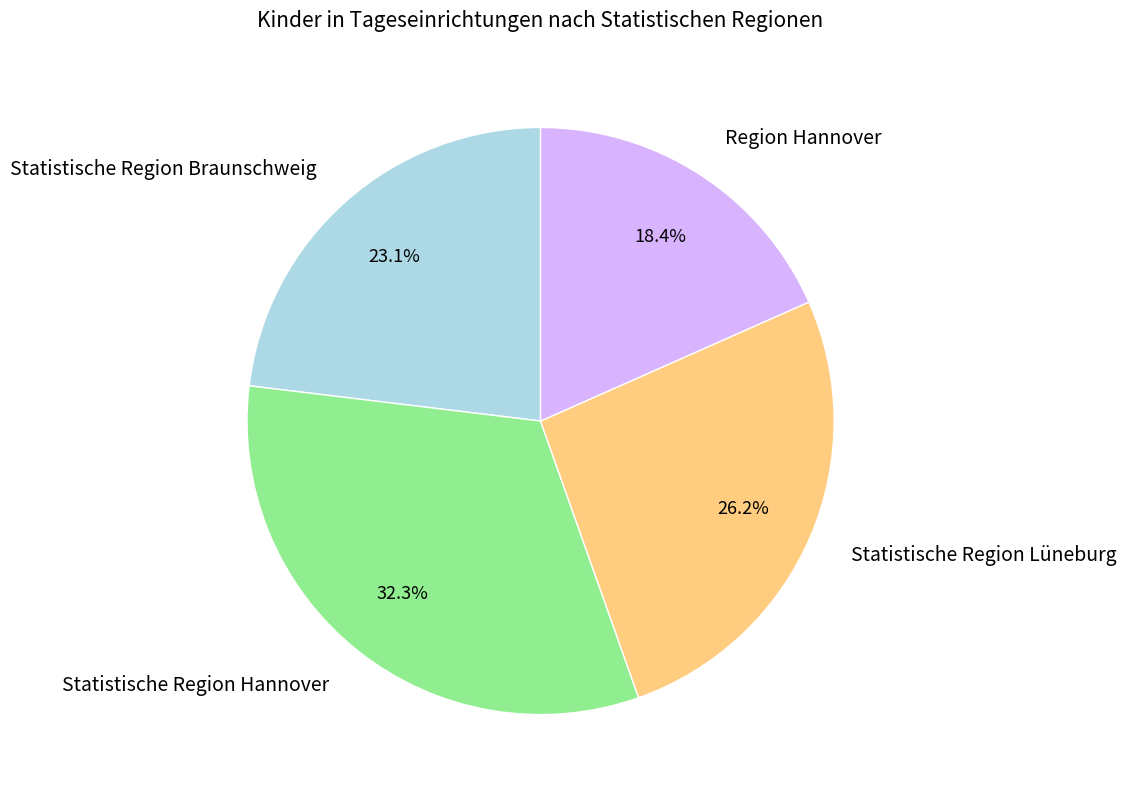

Combined, what portion of the pie is Statistische Region Lüneburg and Region Hannover?

44.6%